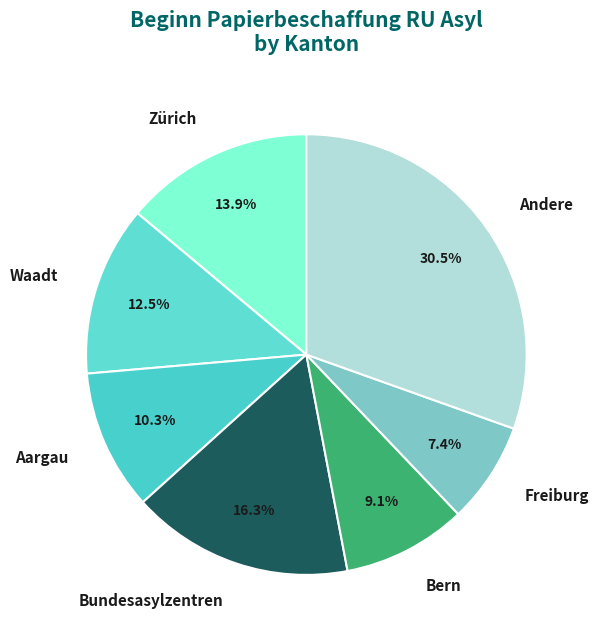

Between Andere and Bundesasylzentren, which is larger?

Andere